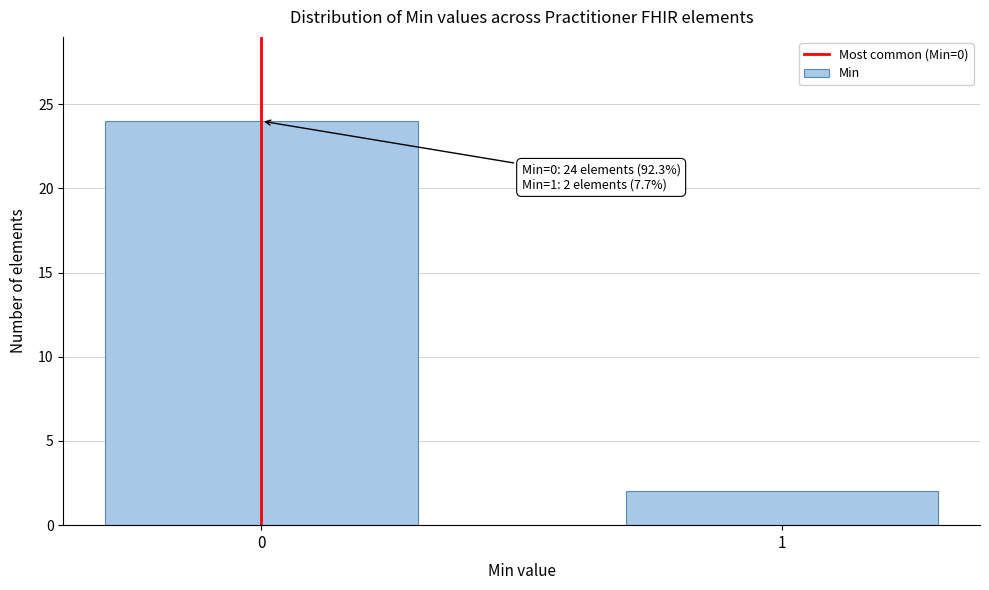

Reading left to right, extract all data points from this chart.

24	2